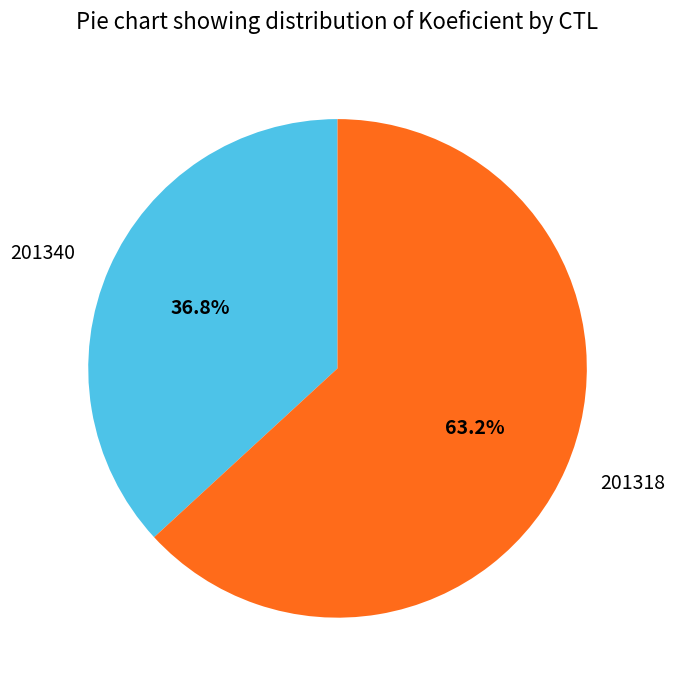

The 201340 slice represents 37% of the pie. True or false?

True